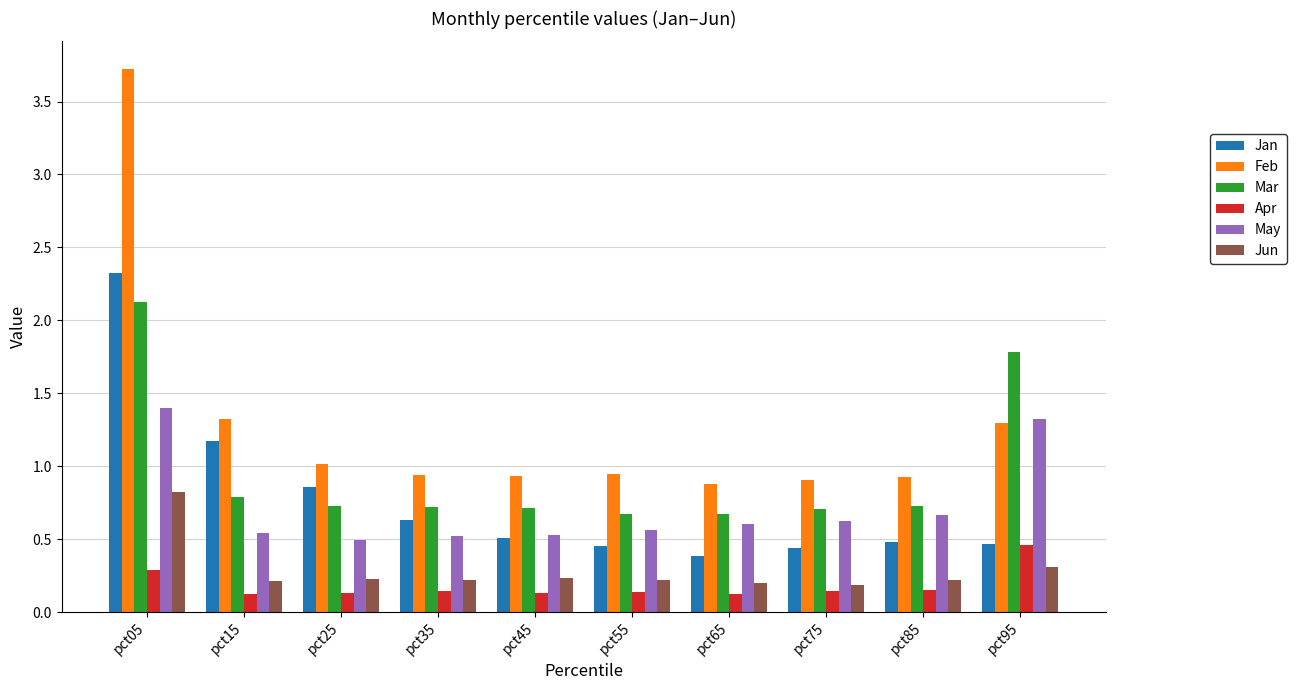

Which series has the largest total across all categories?

Feb